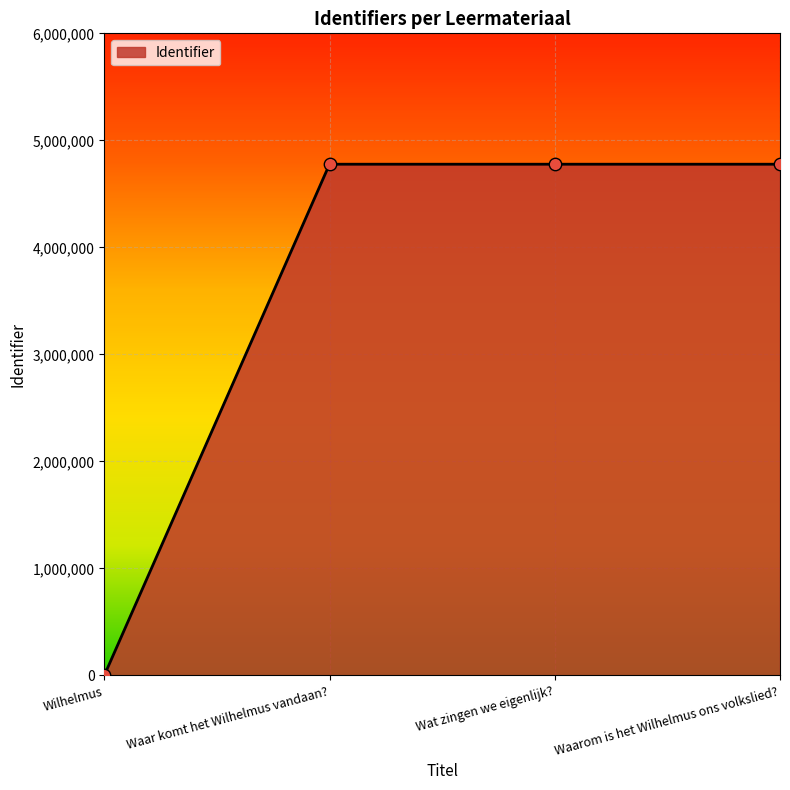

What is the change in value from Wilhelmus to Waar komt het Wilhelmus vandaan??

+4776986